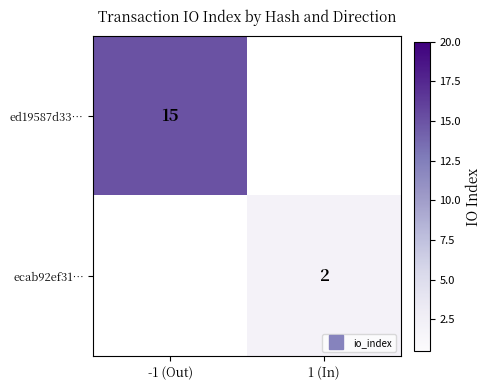

Is the value of ed19587d33… at -1 (Out) greater than the value of ecab92ef31… at 1 (In)?

Yes